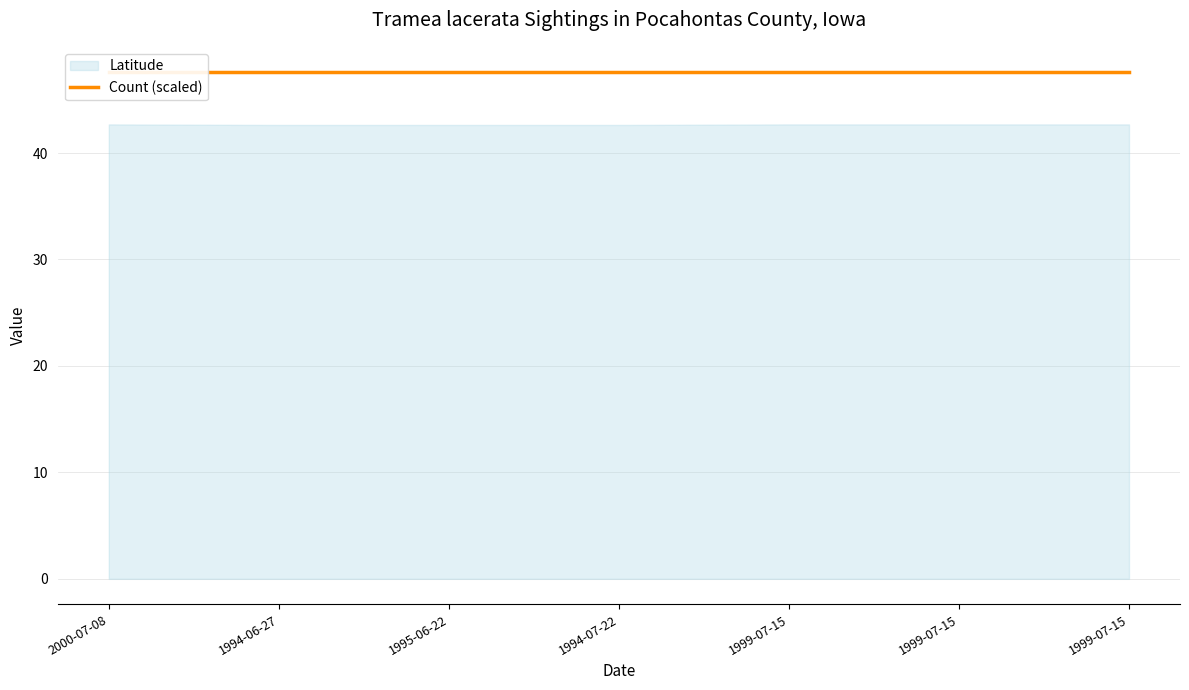

Does the chart have visible grid lines?

Yes